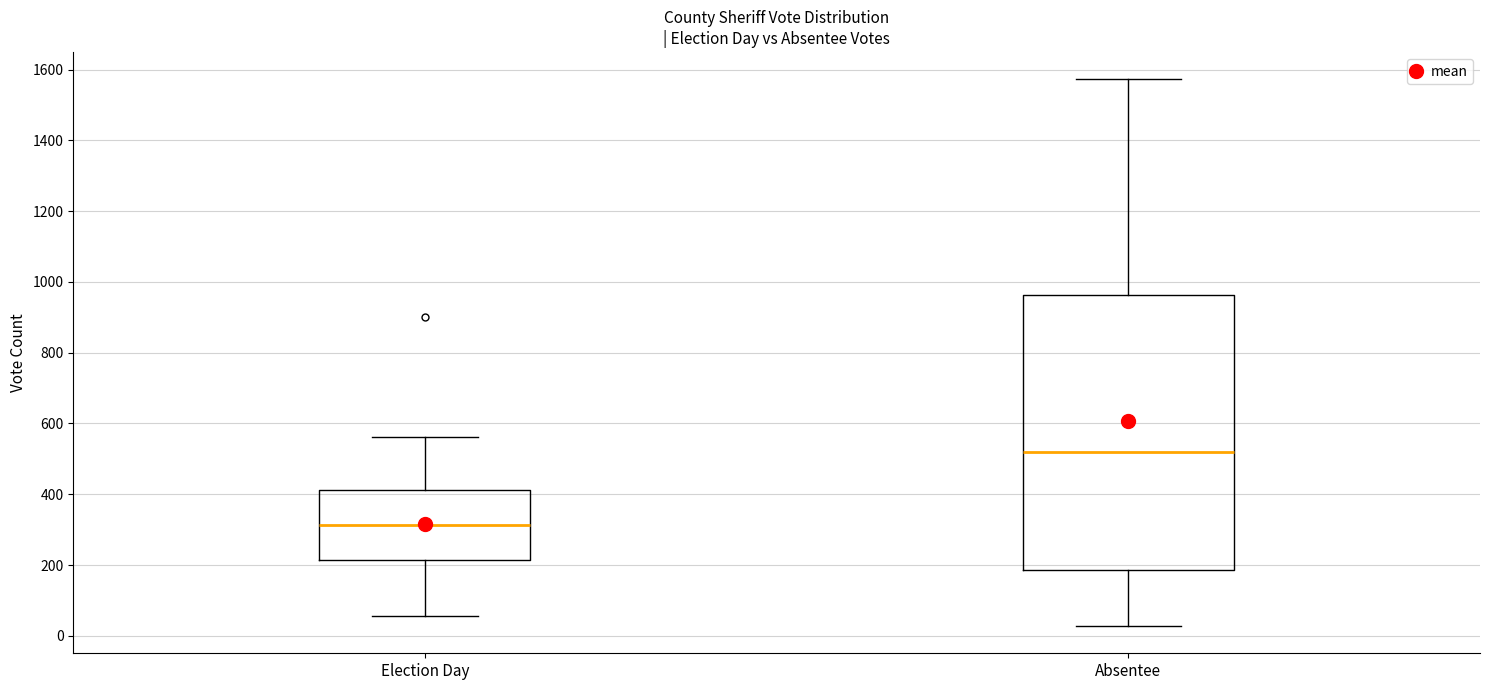

Comparing the boxes themselves (not the whiskers), which one is the tallest?

Absentee